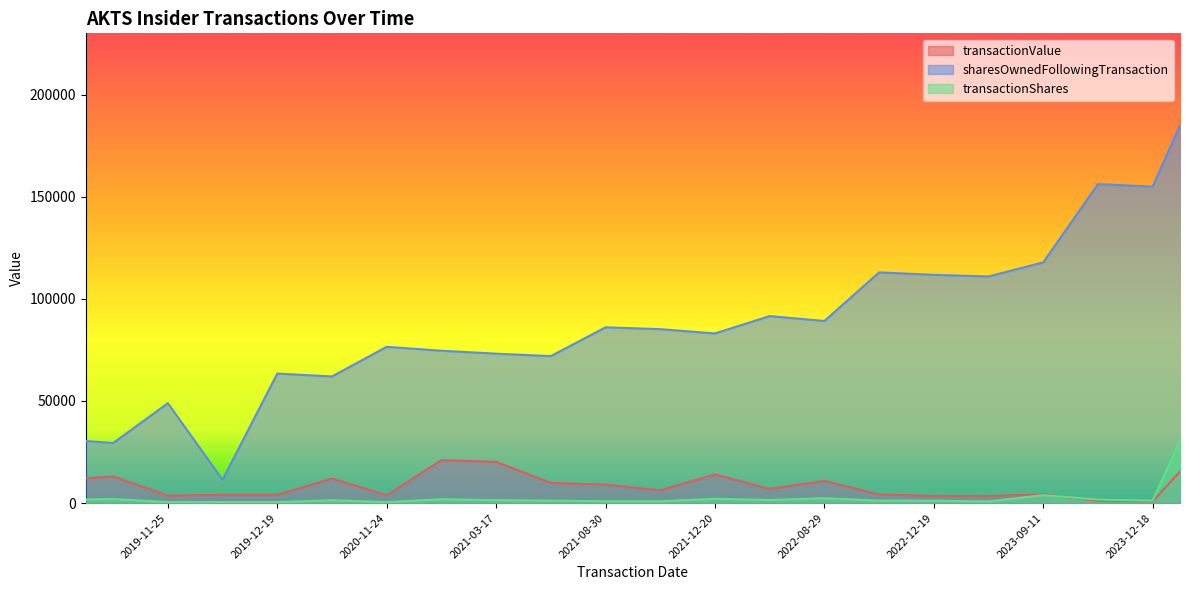

What are all the series names shown in the legend?

transactionValue, sharesOwnedFollowingTransaction, transactionShares